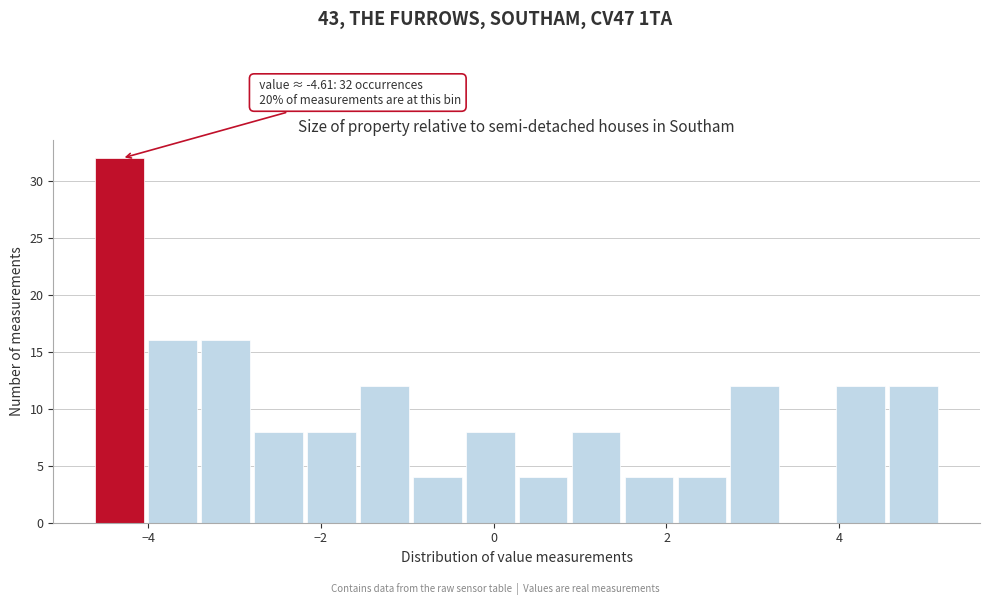

Around what value on the x-axis is the tallest bar? Give the approximate position of its centre, as read against the axis.

-4.4